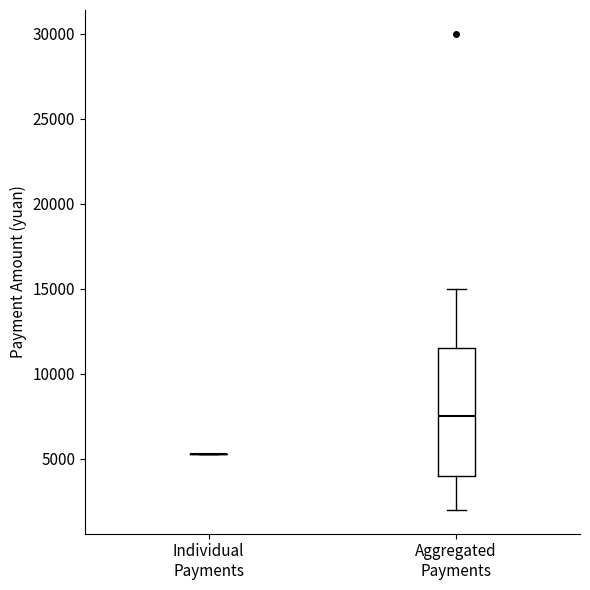

Reading left to right, transcribe this box plot: for each box, give where its median line is, the range the box spans, and where its two whiskers end, as read against the y-axis. The values are not printed on the chart, so give them approximately, as read against the axis.

Individual Payments: box collapsed to a line at 5500, whiskers 5500 to 5500
Aggregated Payments: median 7500, box 4000 to 11500, whiskers 2000 to 15000